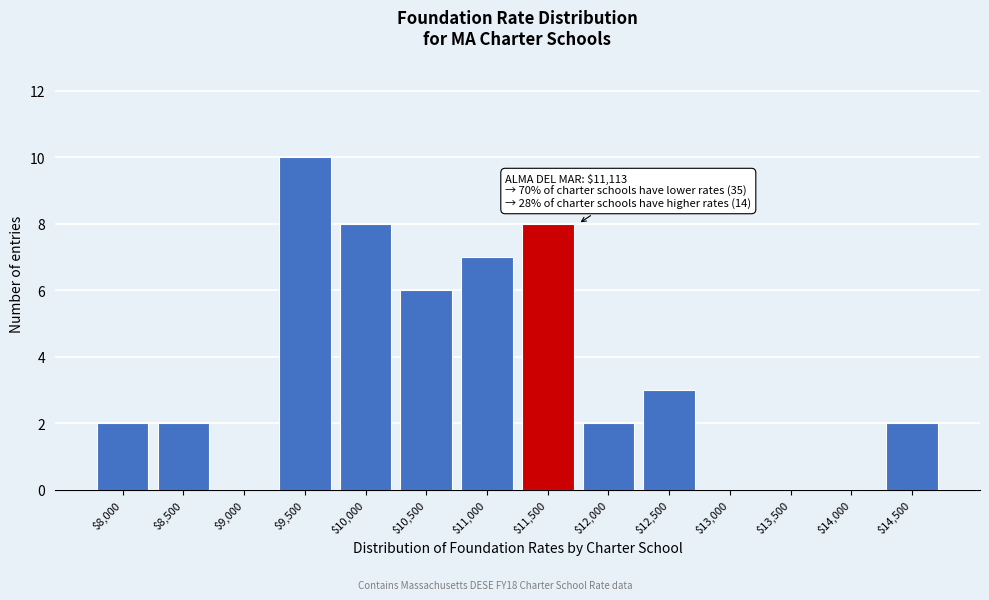

The value at $9,500 is 2. True or false?

False